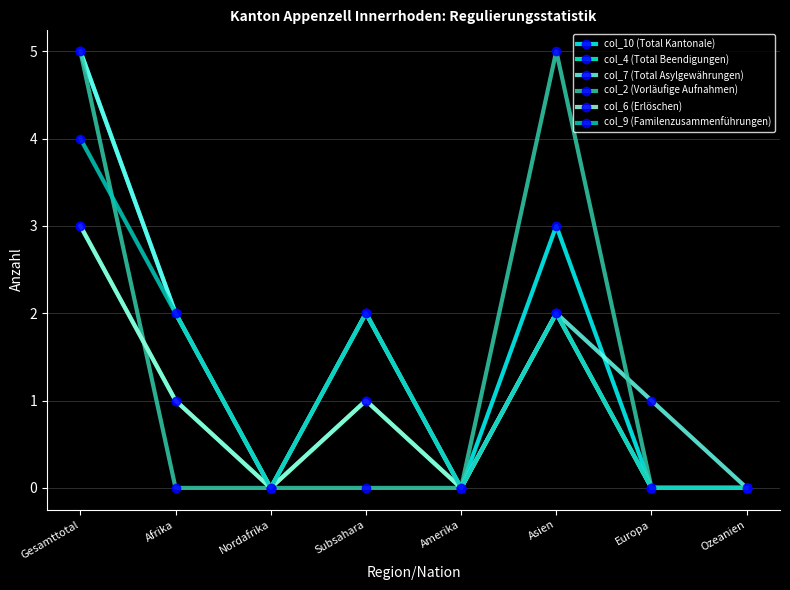

Is this an area chart (filled region under the line)?

No